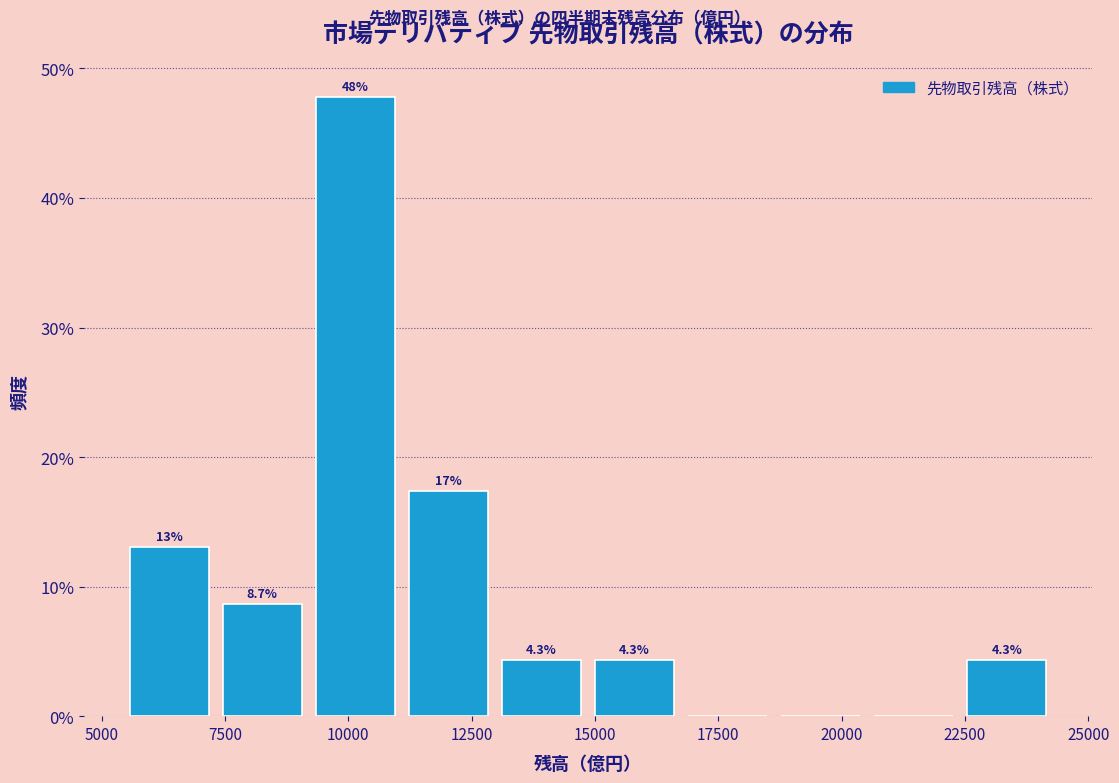

Around what value on the x-axis is the tallest bar? Give the approximate position of its centre, as read against the axis.

10000